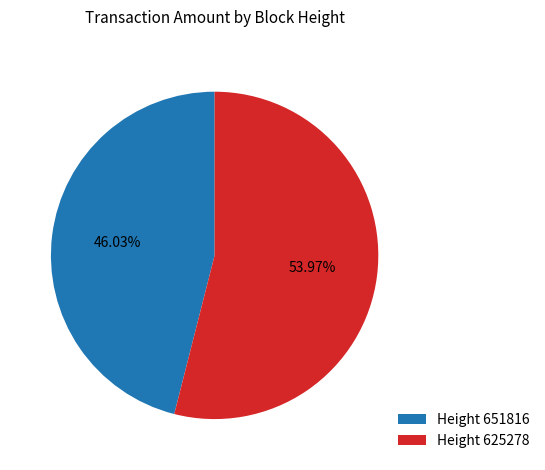

How many slices are in this pie chart?

2